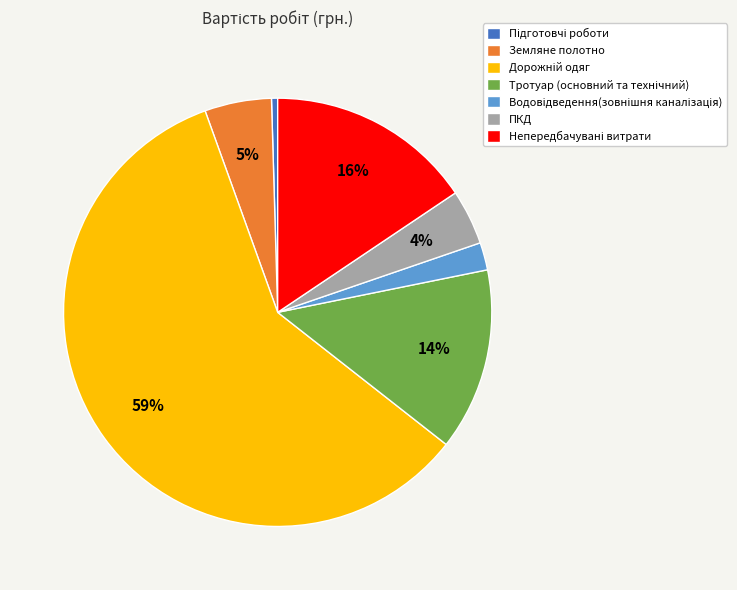

Between ПКД and Земляне полотно, which is larger?

Земляне полотно